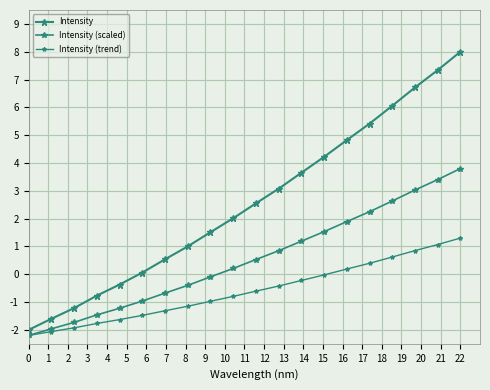

How many series are shown in this chart?

3